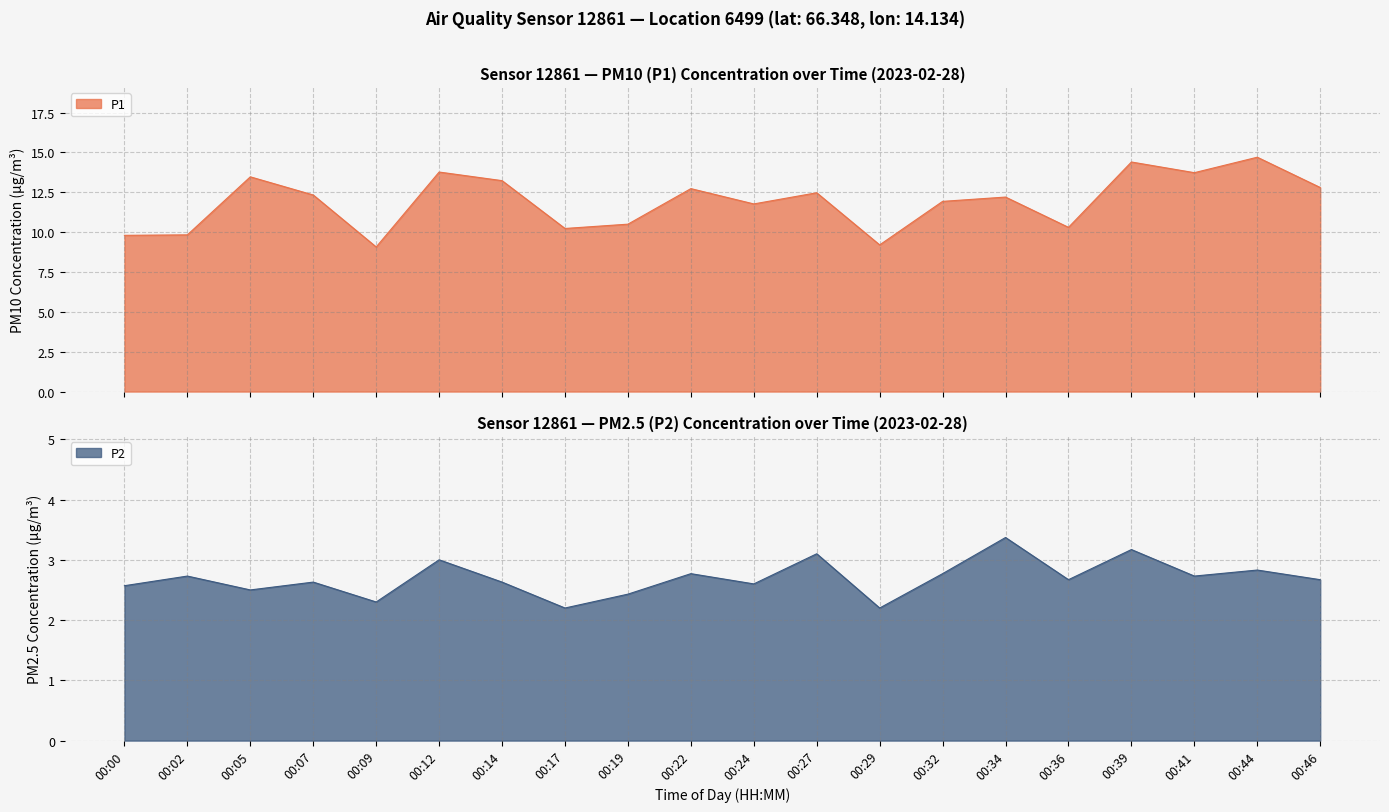

What is the minimum value for P1?

9.1